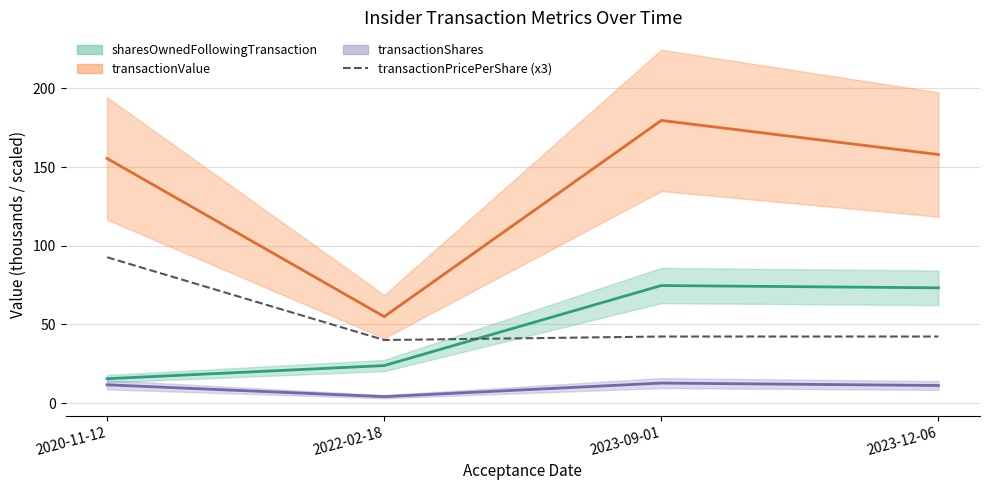

What is the label of the 4th point from the left?

2023-12-06